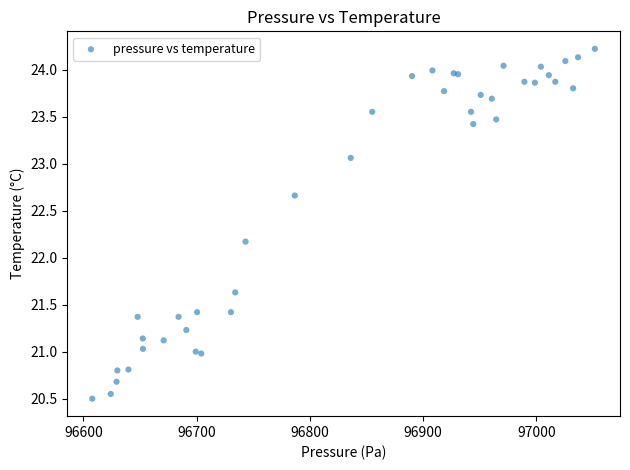

What Y value in the scatter plot is closest to 22?

22.2